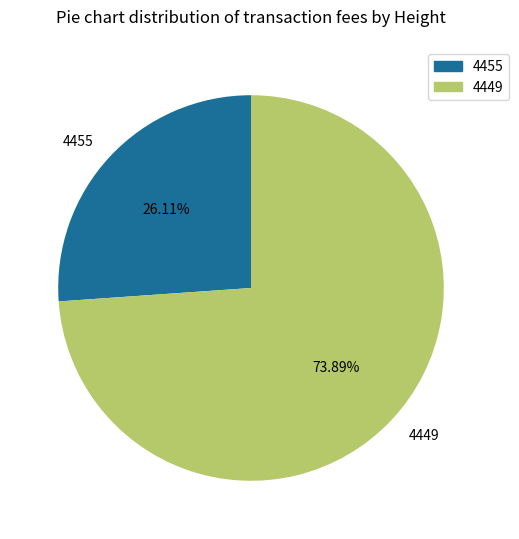

To the nearest percent, what portion does 4455 represent?

26%